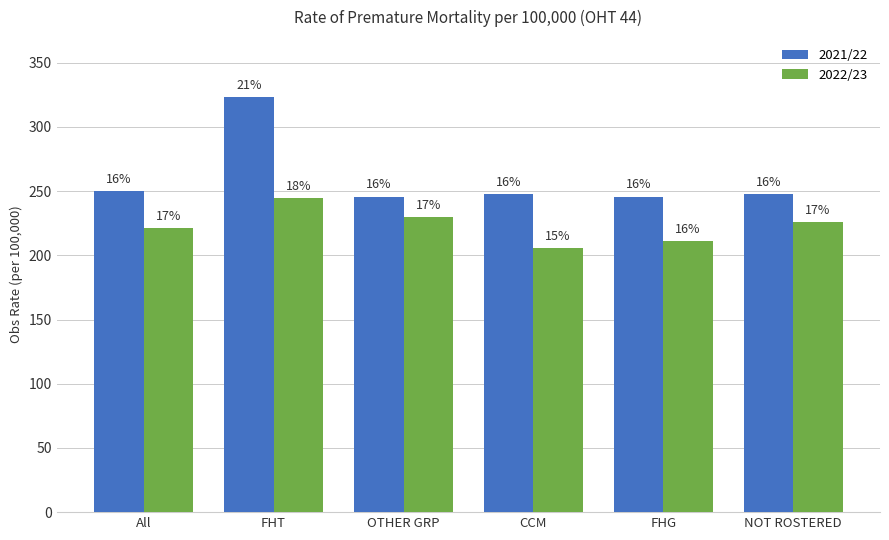

Rank the series by their maximum value, from lowest to highest.

2022/23, 2021/22